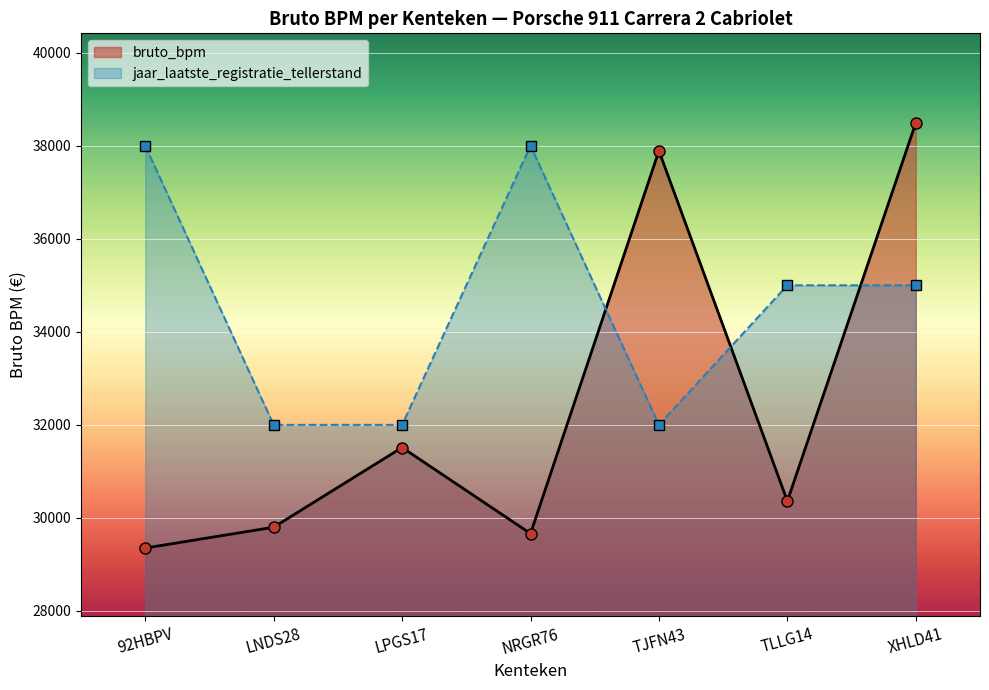

True or false: jaar_laatste_registratie_tellerstand has more than 2 points higher than both neighbors.

False